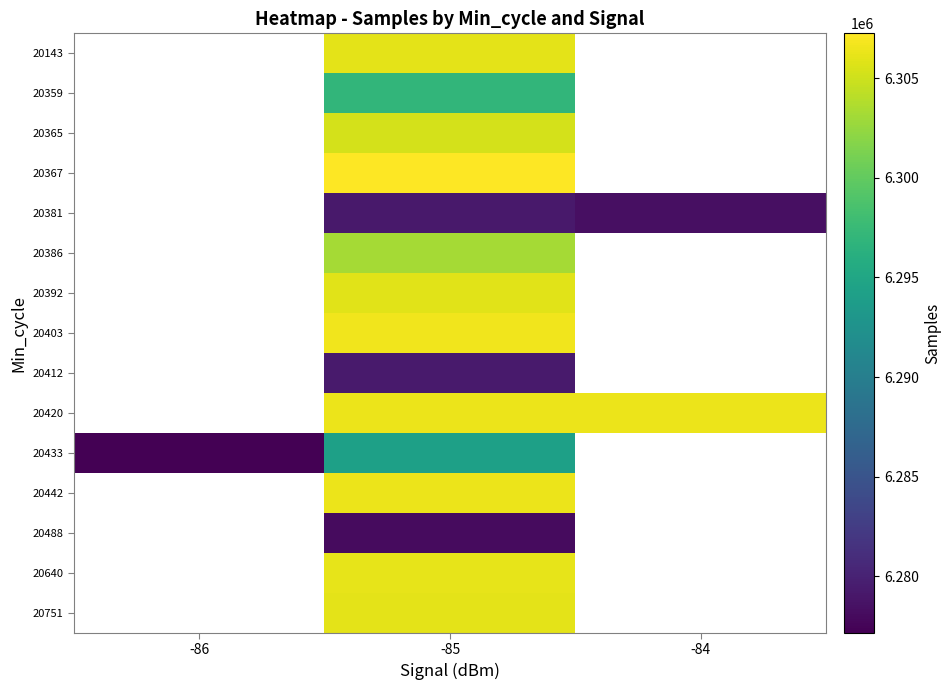

How many values in the 20433 series are below 6294248?

1